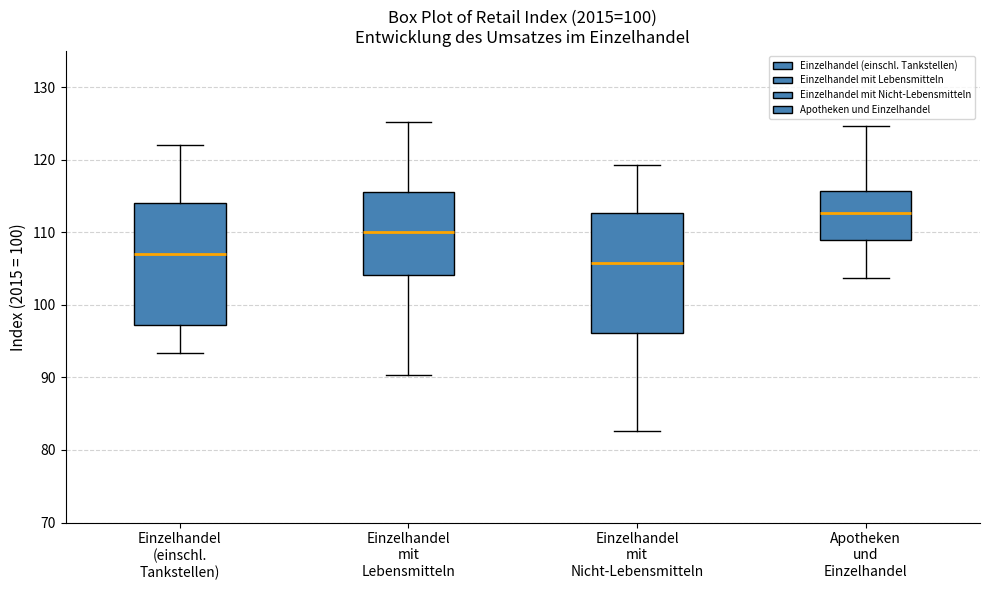

Reading left to right, transcribe this box plot: for each box, give where its median line is, the range the box spans, and where its two whiskers end, as read against the y-axis. The values are not printed on the chart, so give them approximately, as read against the axis.

Einzelhandel (einschl. Tankstellen): median 107, box 97 to 114, whiskers 93 to 122
Einzelhandel mit Lebensmitteln: median 110, box 104 to 116, whiskers 90 to 125
Einzelhandel mit Nicht-Lebensmitteln: median 106, box 96 to 113, whiskers 83 to 119
Apotheken und Einzelhandel: median 113, box 109 to 116, whiskers 104 to 125